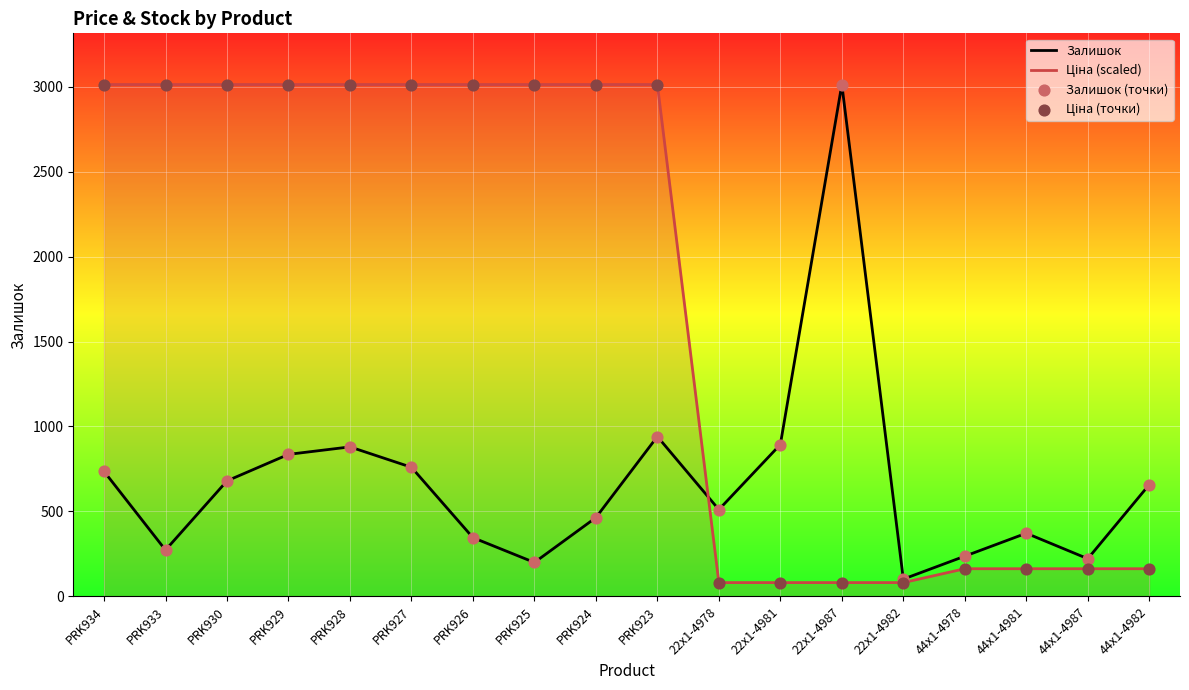

Is the value of Залишок (точки) at 44x1-4982 greater than the value of Ціна (точки) at 44x1-4987?

Yes